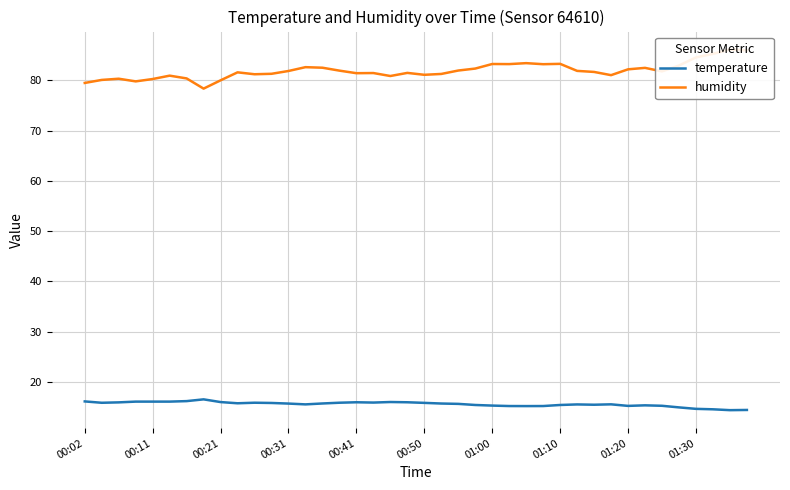

What is the lowest value of the temperature series?

14.4